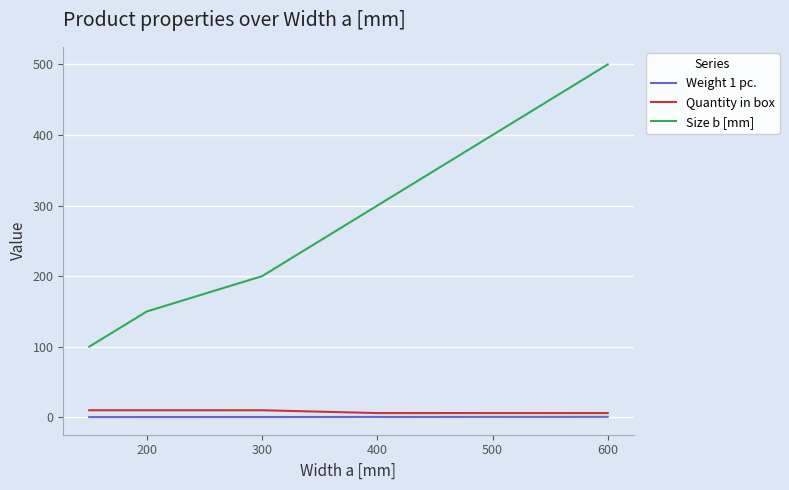

What is the difference between the maximum and second lowest values in the Quantity in box series?

4.0